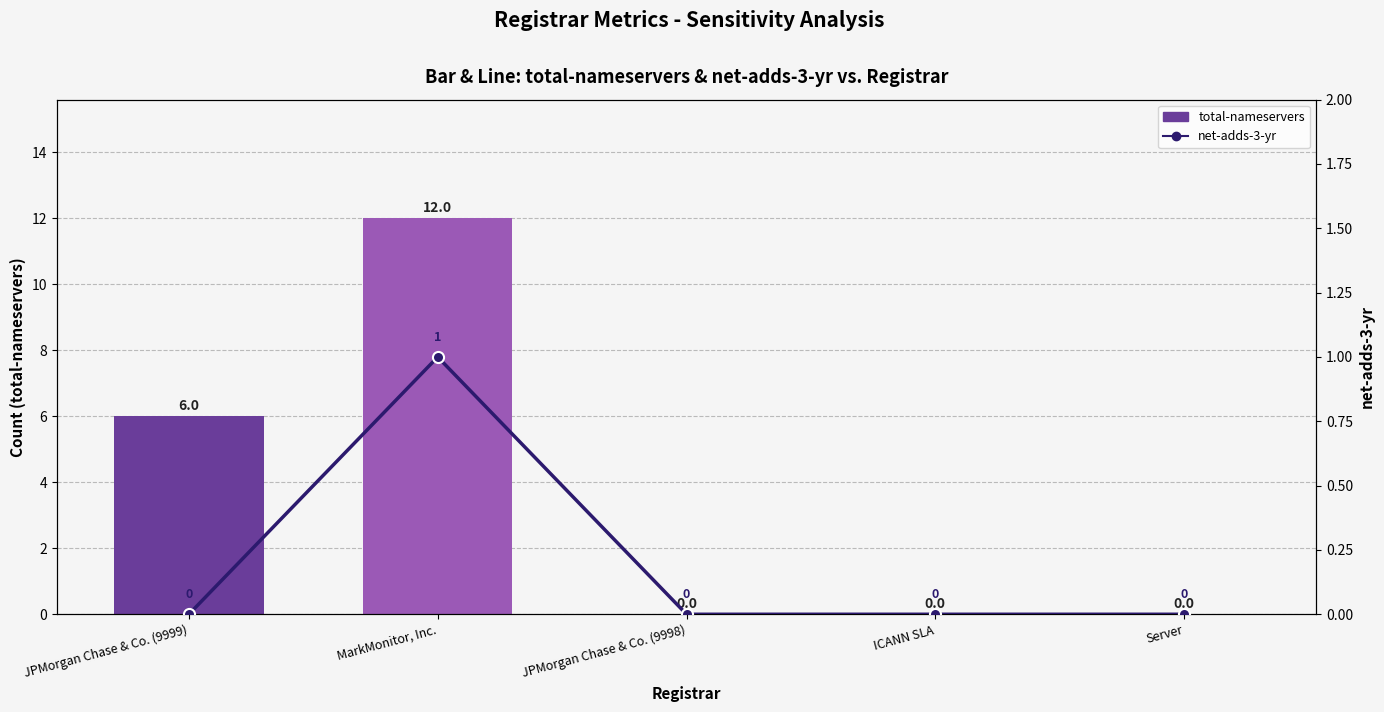

What is the sum of all total-nameservers values?

18